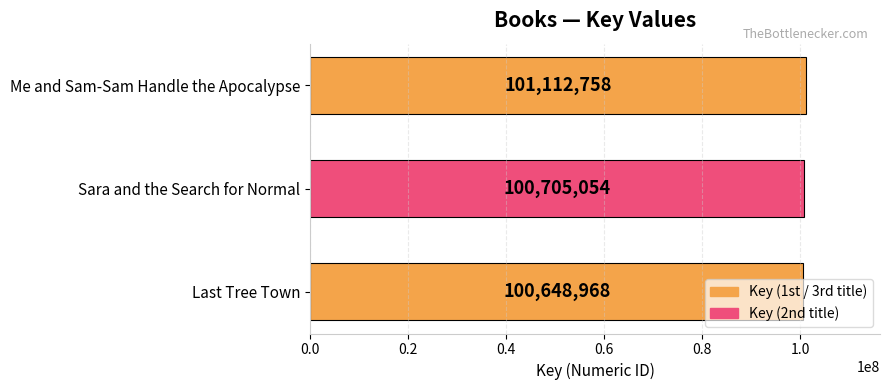

Rank the categories by value from lowest to highest.

Last Tree Town, Sara and the Search for Normal, Me and Sam-Sam Handle the Apocalypse